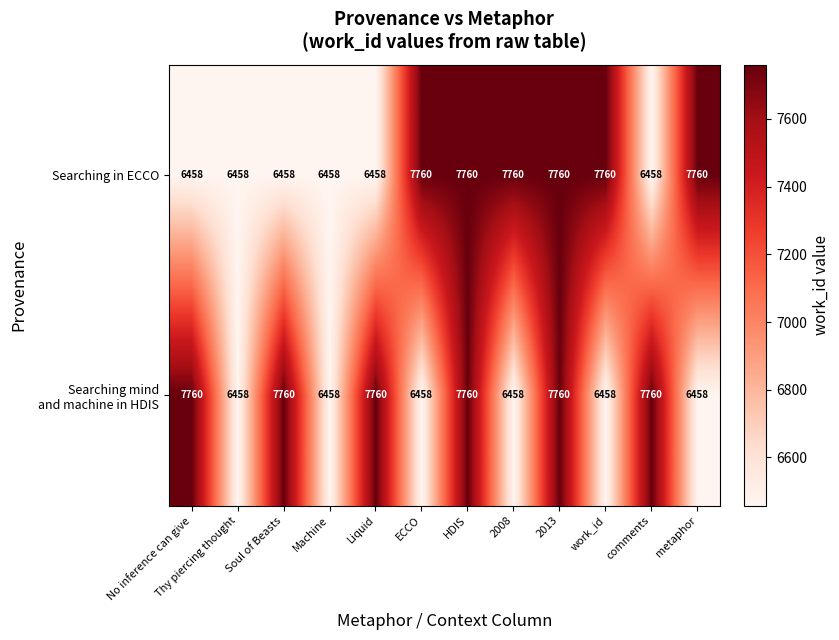

What is the spread (max minus min) of values at comments?

1302